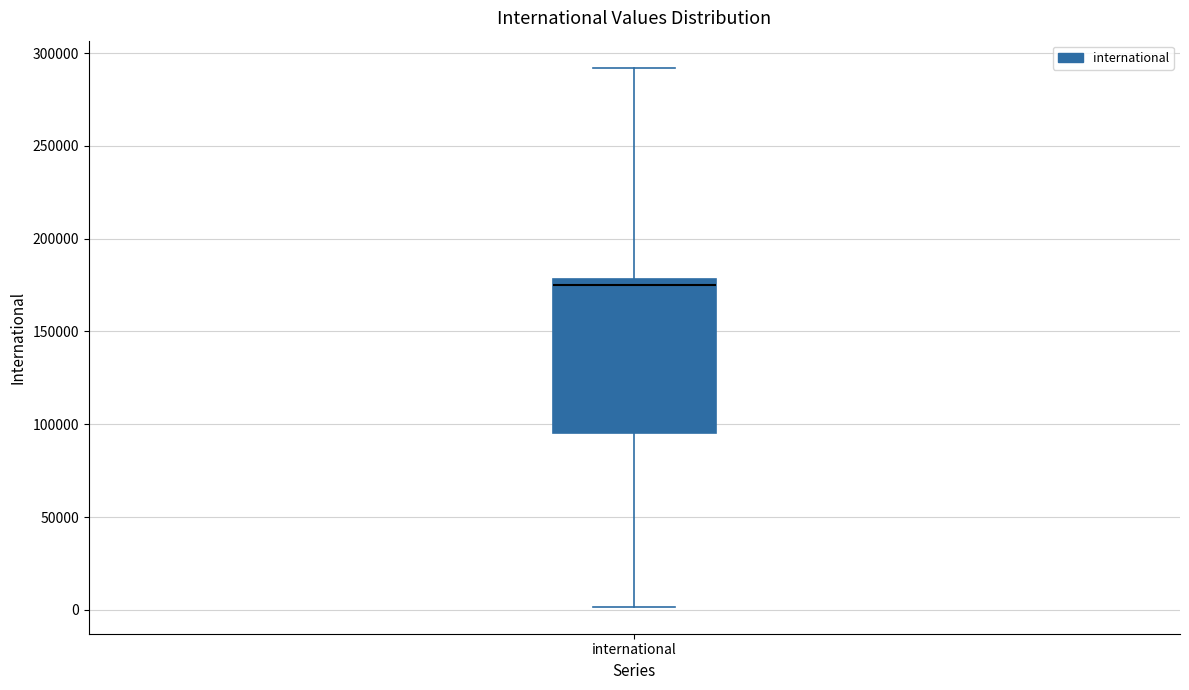

Read this box plot against the y-axis: the position of the median line, the range covered by the box, and the ends of both whiskers. The values are not printed on the chart, so give them approximately, as read against the axis.

median 175000, box 95000 to 180000, whiskers 0 to 290000